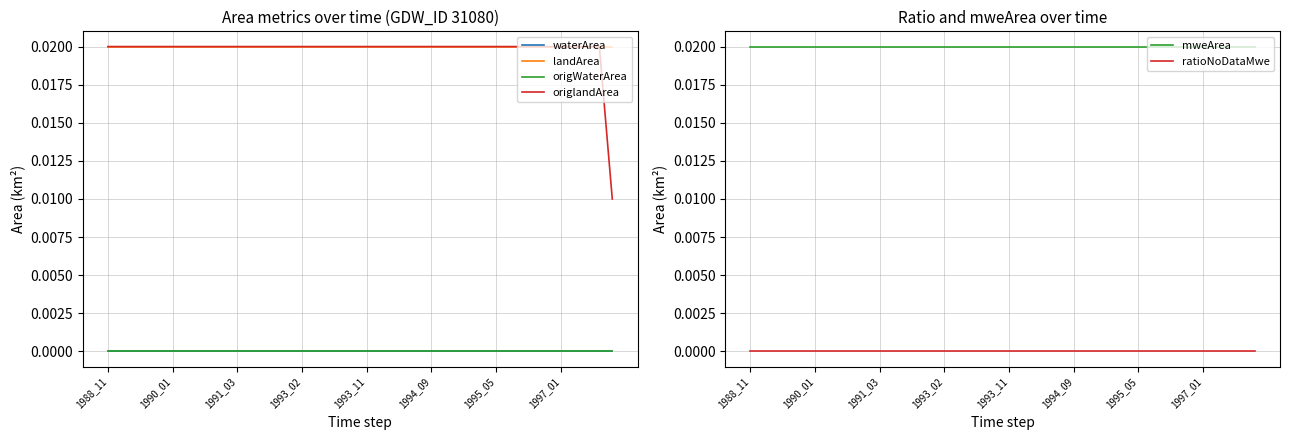

Which category has the highest value across all series?

1988_11